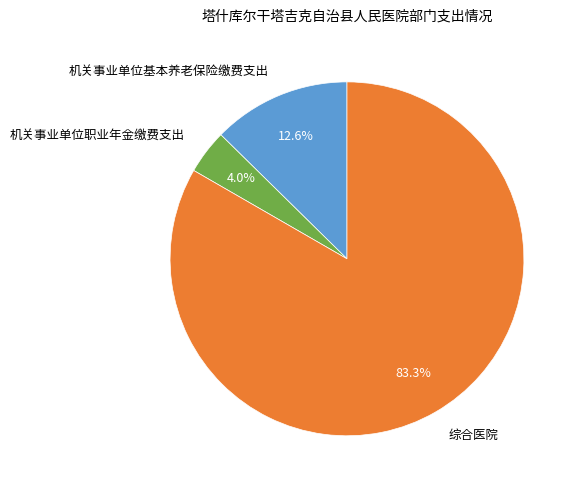

To the nearest percent, what is the difference between the largest and smallest slice percentages?

79%